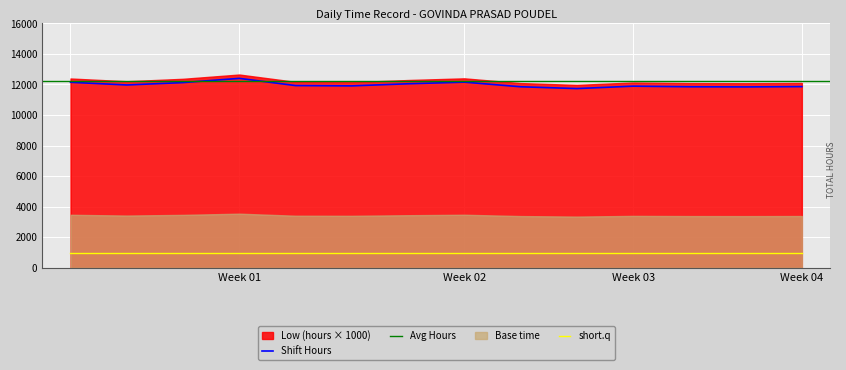

True or false: Shift Hours and short.q intersect in this chart.

False